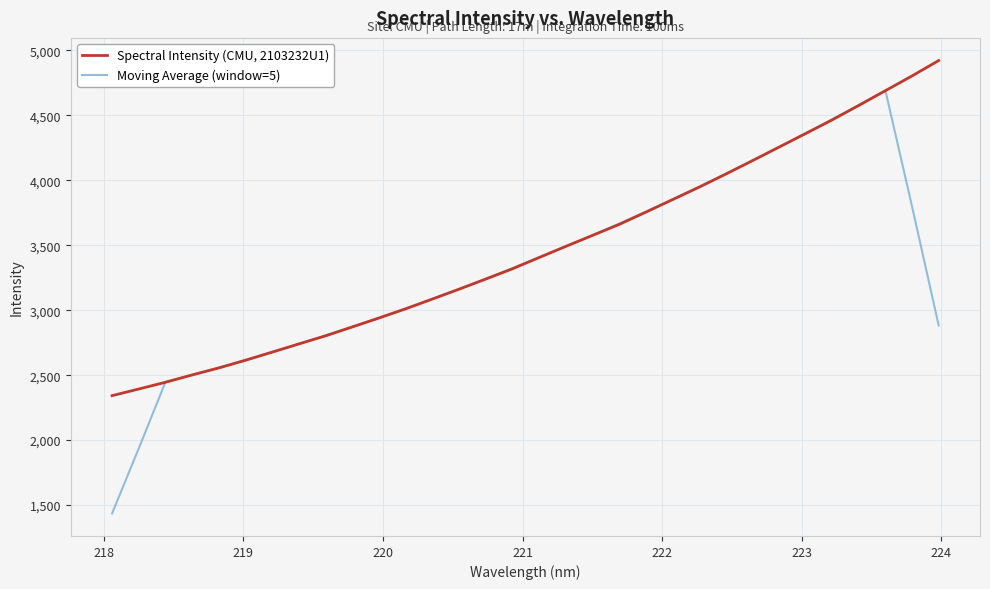

Does the chart display data point markers on the line(s)?

No